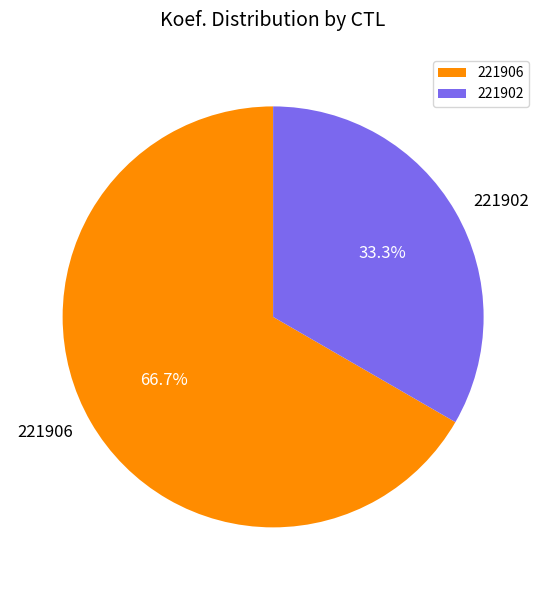

Which has a higher value, 221906 or 221902?

221906